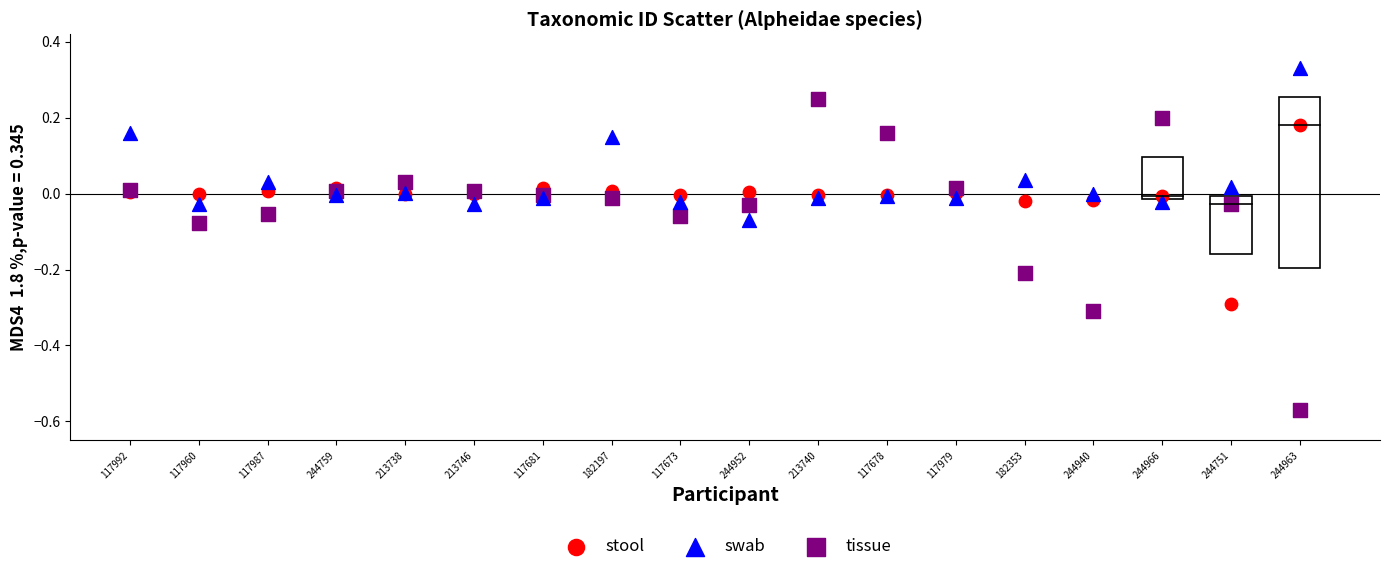

What are all the series names shown in the legend?

stool, swab, tissue